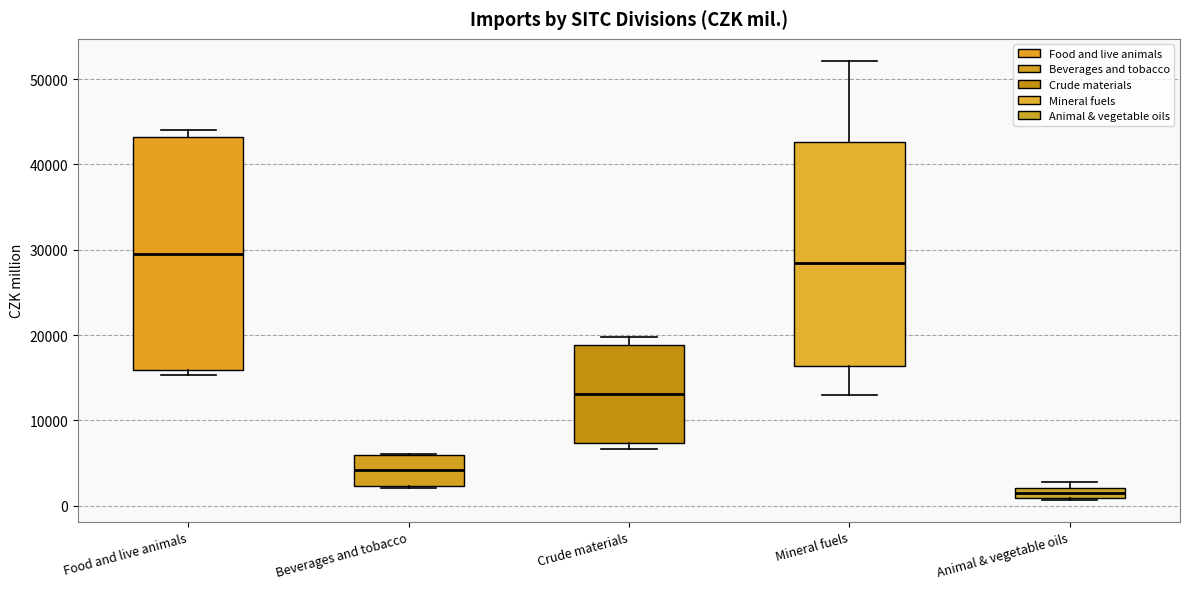

Where is the lower edge of the box for Beverages and tobacco on the y-axis? The values are not printed on the chart, so give them approximately, as read against the axis.

2000